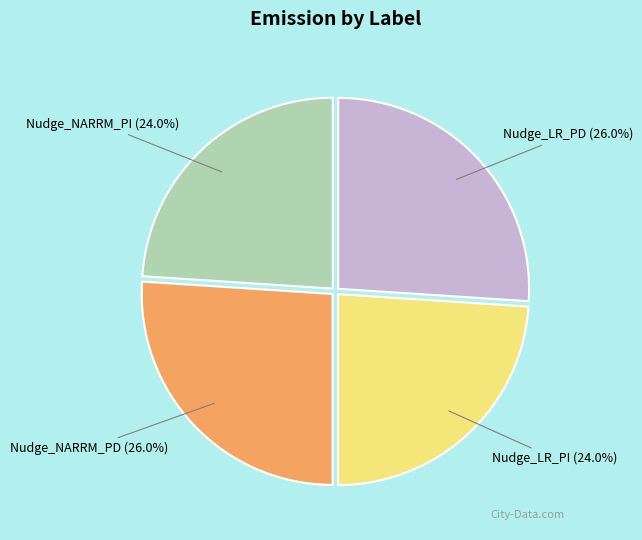

To the nearest percent, what portion does Nudge_LR_PI represent?

24%